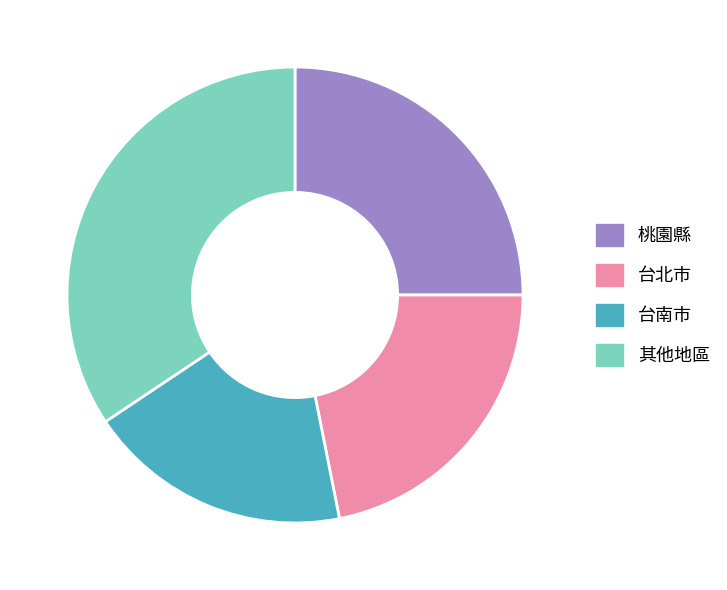

Count the number of slices in the pie.

4